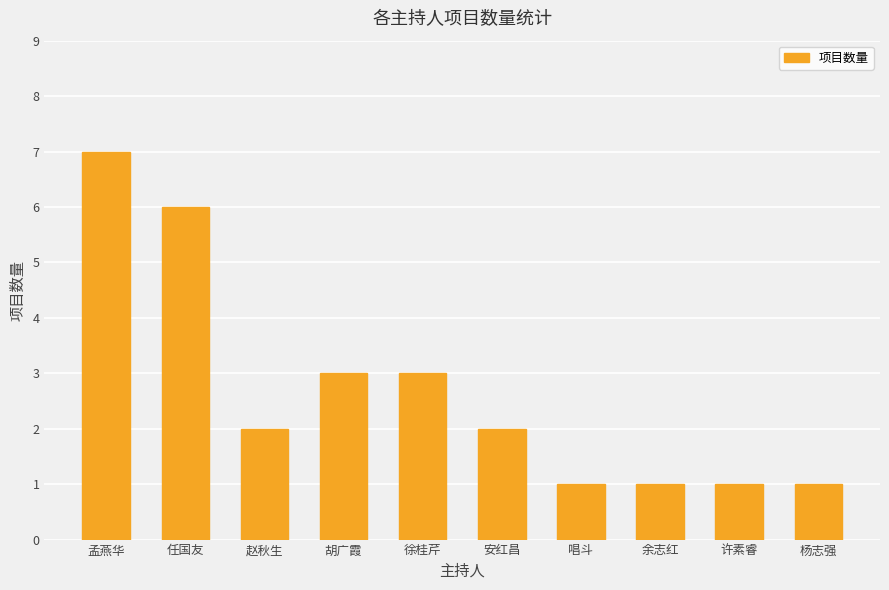

What is the difference between the maximum and minimum values?

6